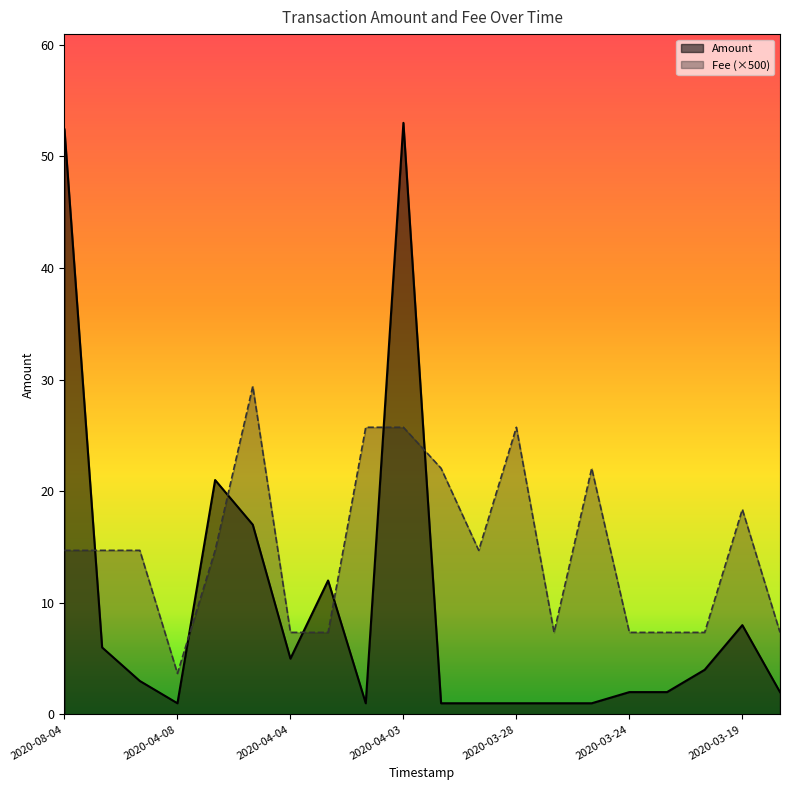

Where does the Amount series first go above 3?

2020-08-04